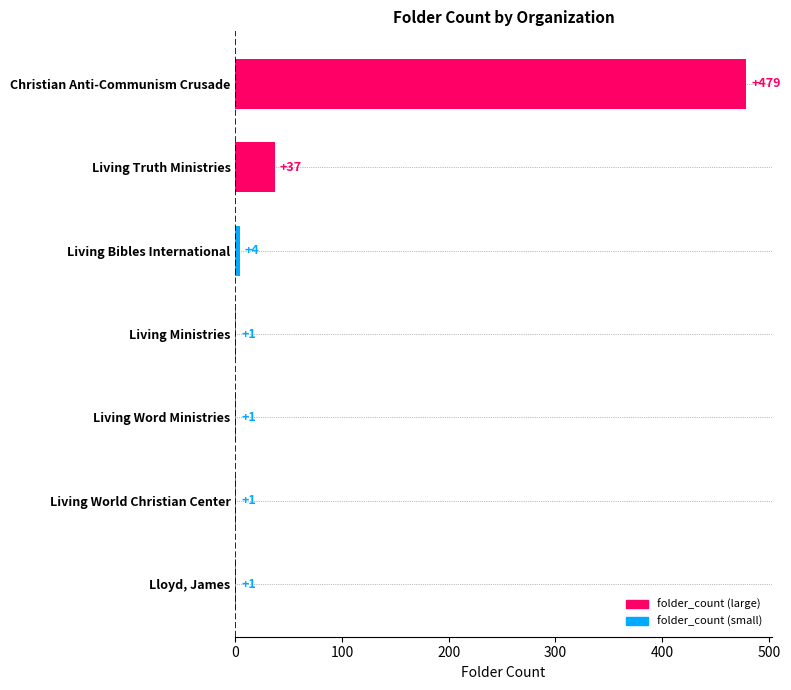

The chart shows a value of 777 at Christian Anti-Communism Crusade. True or false?

False